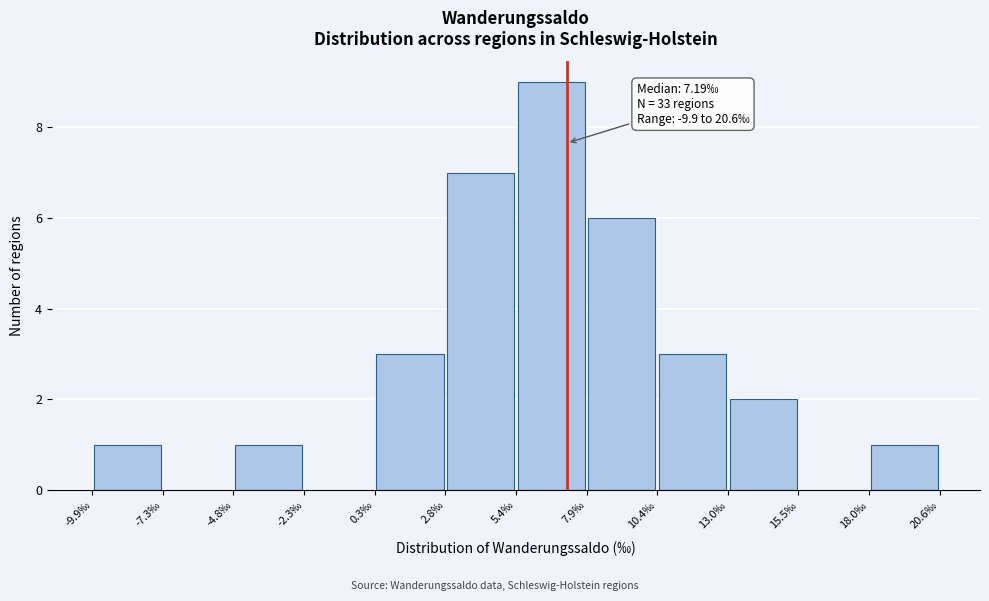

Which range on the x-axis has the tallest bar?

5.5 to 8.0